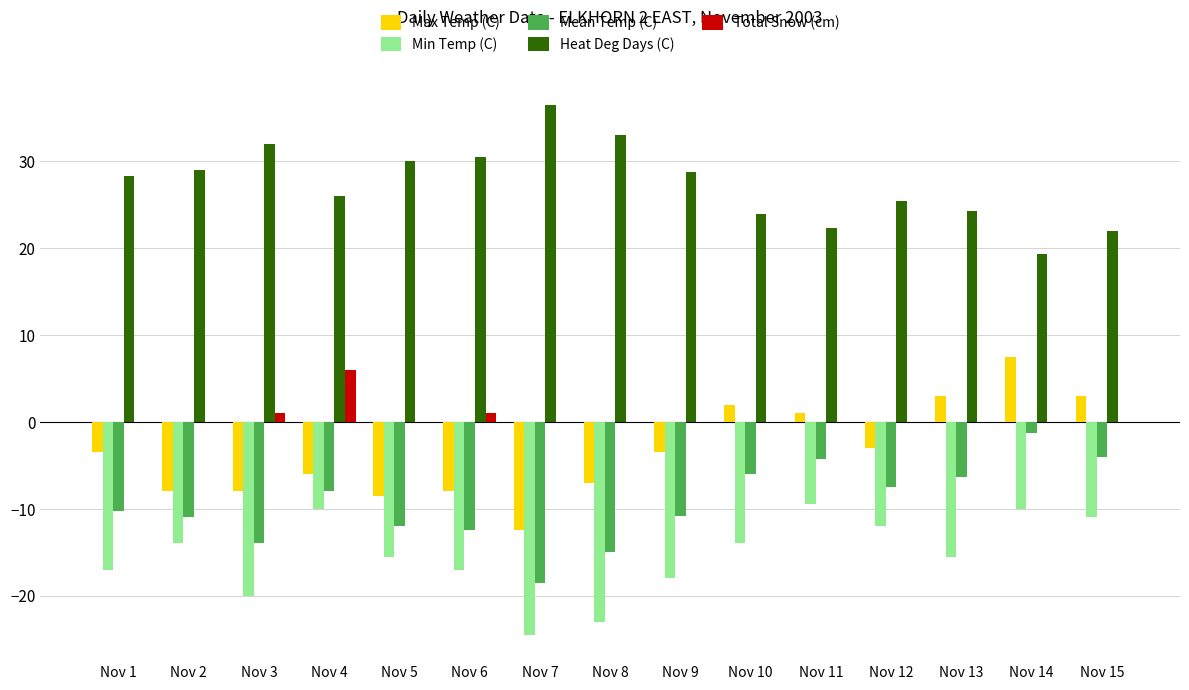

Which category has the highest value in the Heat Deg Days (C) series?

Nov 7